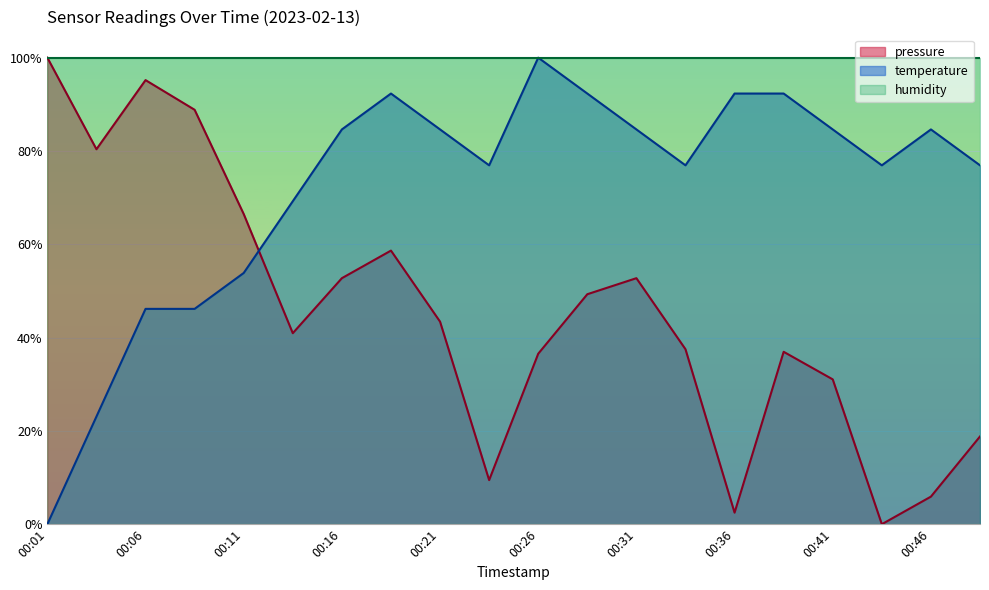

What are all the series names shown in the legend?

pressure, temperature, humidity